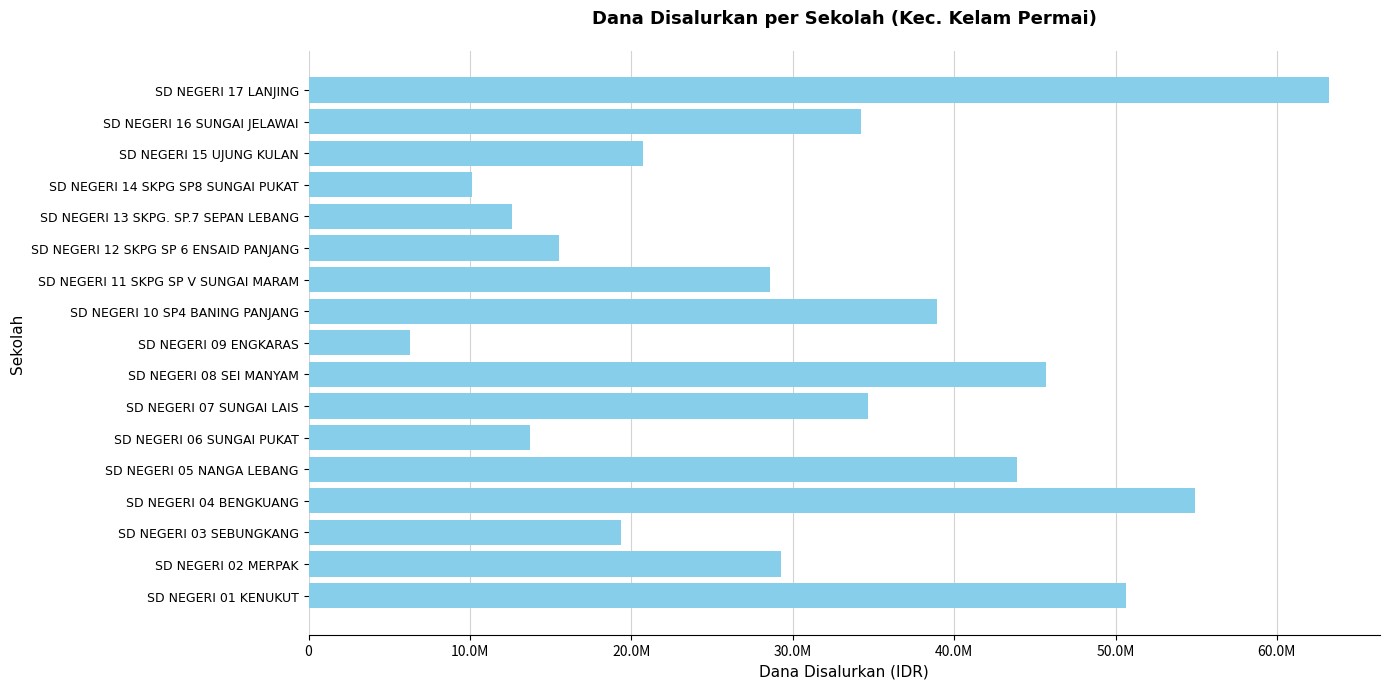

How many data points are less than 29250000?

8